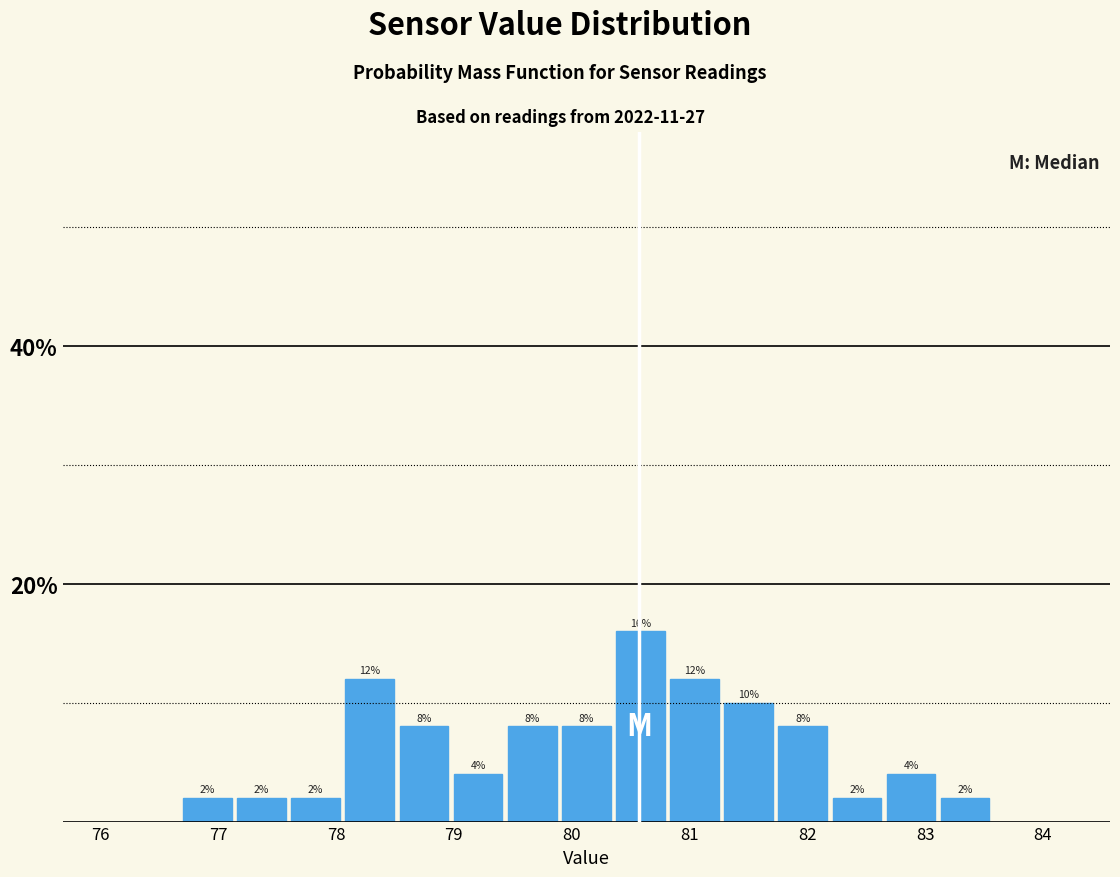

Reading left to right, transcribe this chart: for each bar, give the range it covers on the x-axis and its height. The bar edges are not printed on the chart, so give them approximately, as read against the axis.

76.7 to 77.1: 2
77.1 to 77.6: 2
77.6 to 78.1: 2
78.1 to 78.5: 12
78.5 to 79.0: 8
79.0 to 79.4: 4
79.4 to 79.9: 8
79.9 to 80.4: 8
80.4 to 80.8: 16
80.8 to 81.3: 12
81.3 to 81.7: 10
81.7 to 82.2: 8
82.2 to 82.7: 2
82.7 to 83.1: 4
83.1 to 83.6: 2